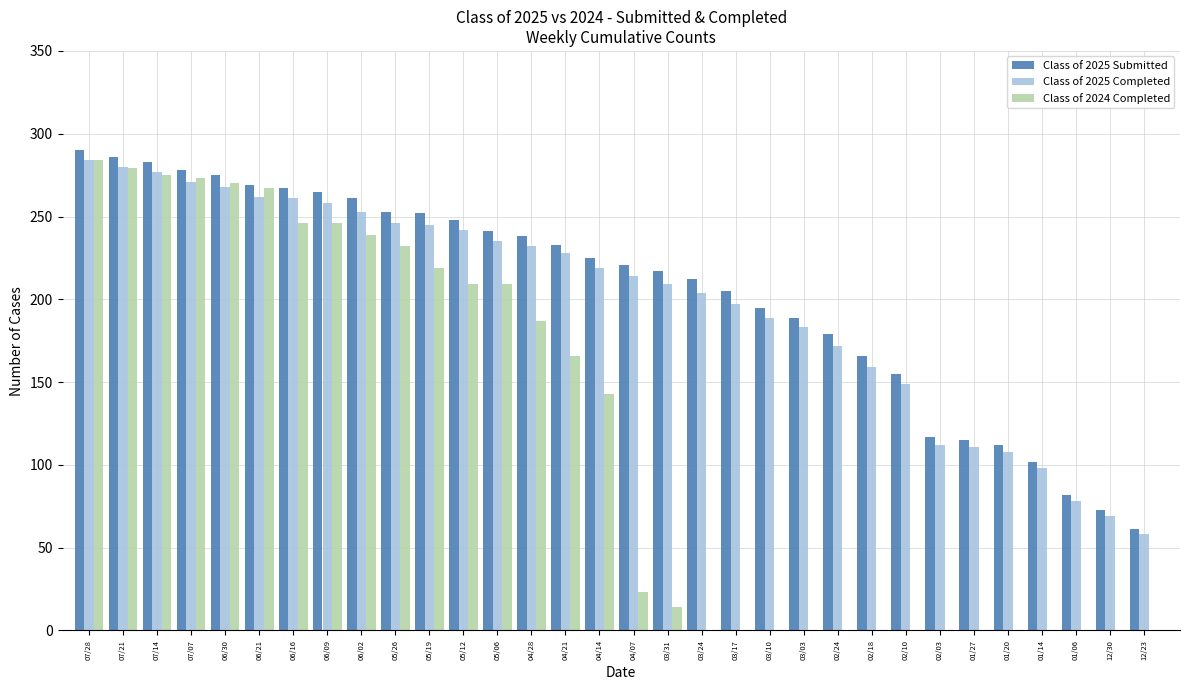

Is the value of Class of 2025 Completed at 06/30 greater than the value of Class of 2025 Submitted at 03/03?

Yes